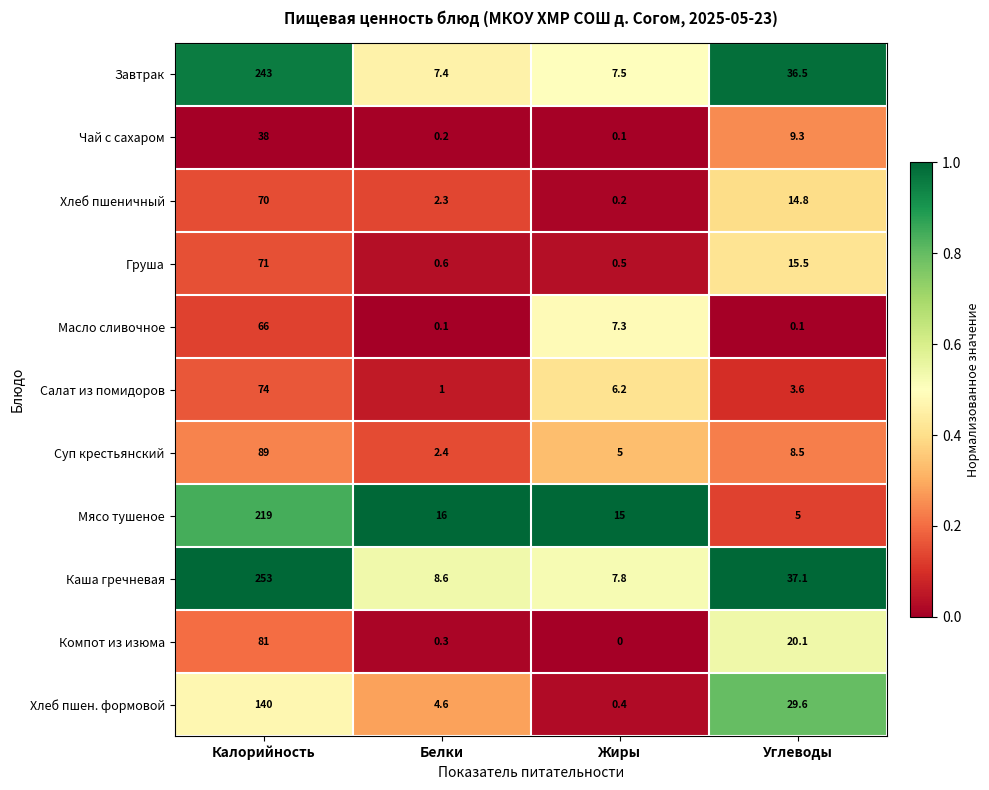

What is the difference between the highest and lowest values at Белки?

15.9